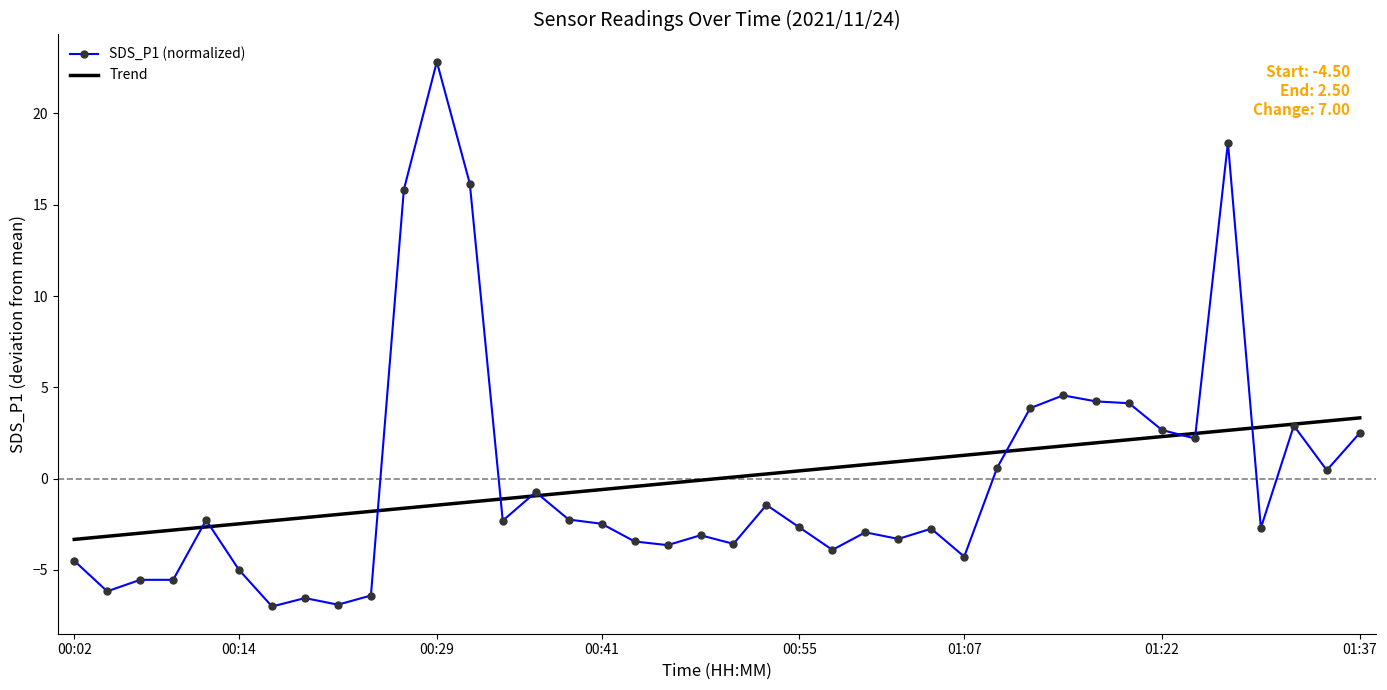

List the series in order of their peak value, highest first.

SDS_P1 (normalized), Trend